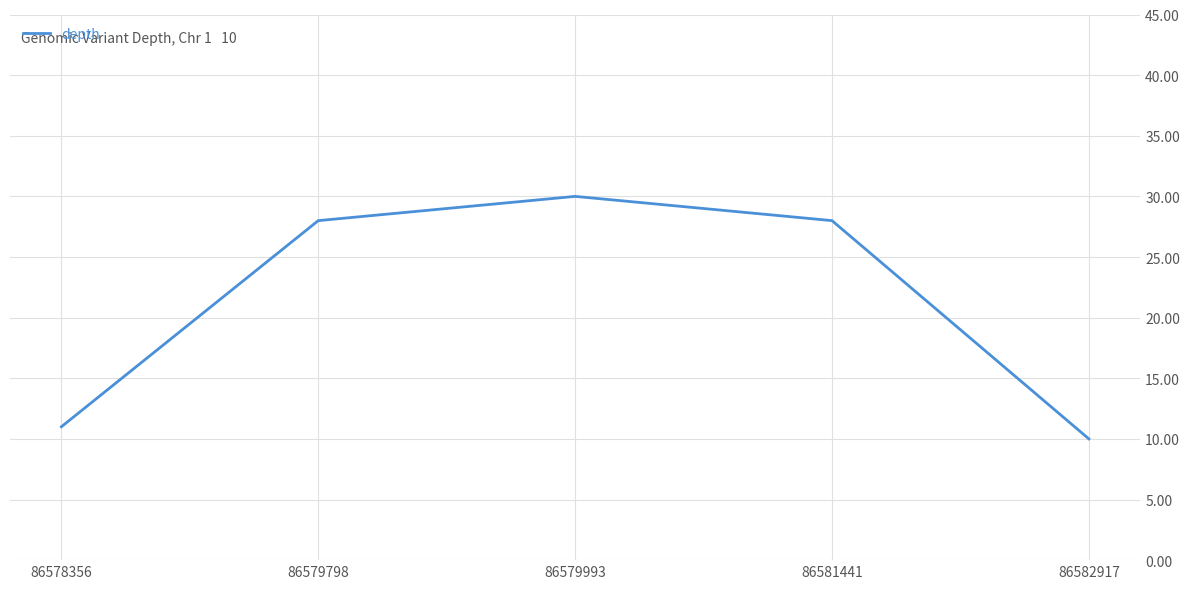

Reading left to right, extract all data points from this chart.

86578356=11	86579798=28	86579993=30	86581441=28	86582917=10